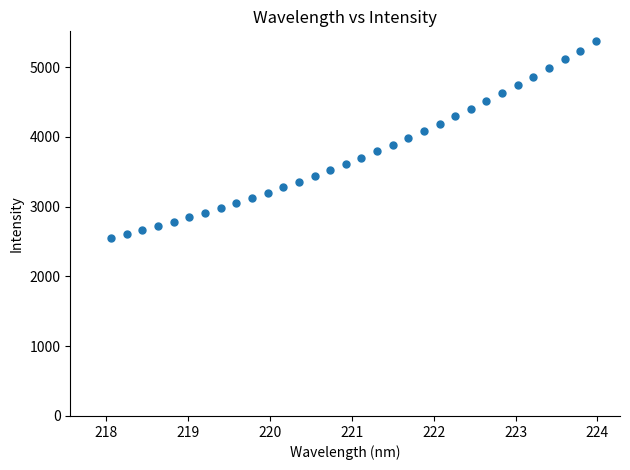

What is the range of X values (max minus min)?

5.9